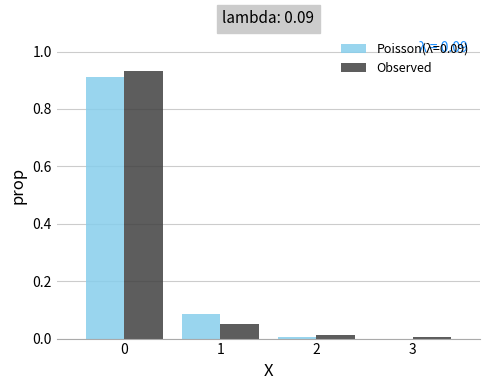

In the Poisson(λ=0.09) series, which range on the x-axis has the tallest bar?

-0.5 to 0.5